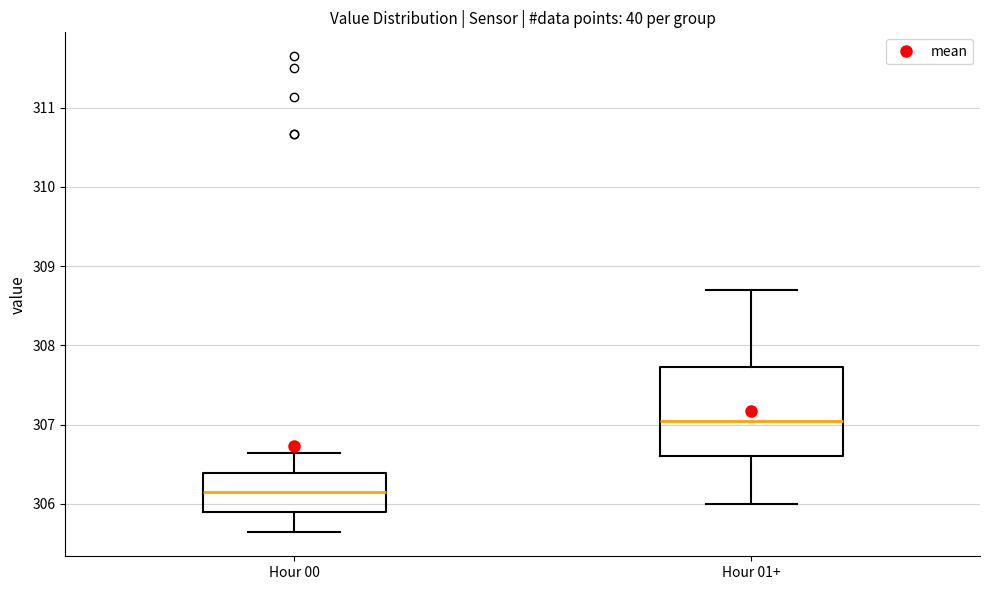

Where does the median line of the box for Hour 00 sit on the y-axis? The values are not printed on the chart, so give them approximately, as read against the axis.

306.2